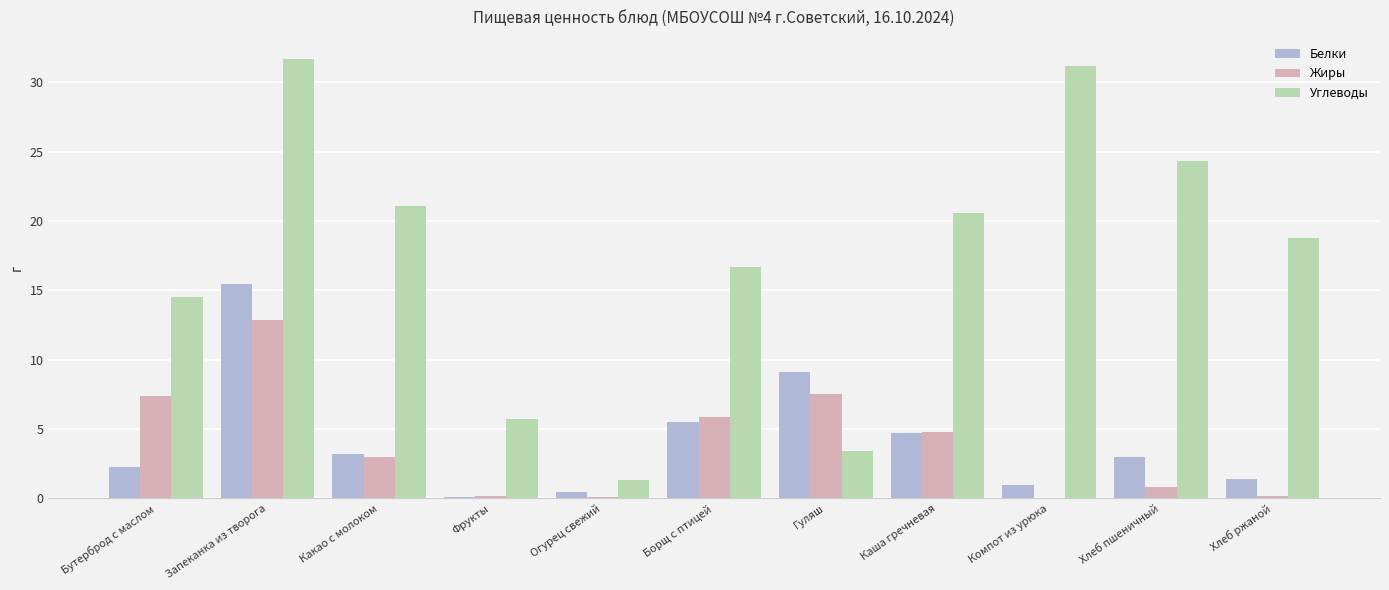

What is the sum of all Жиры values?

42.8